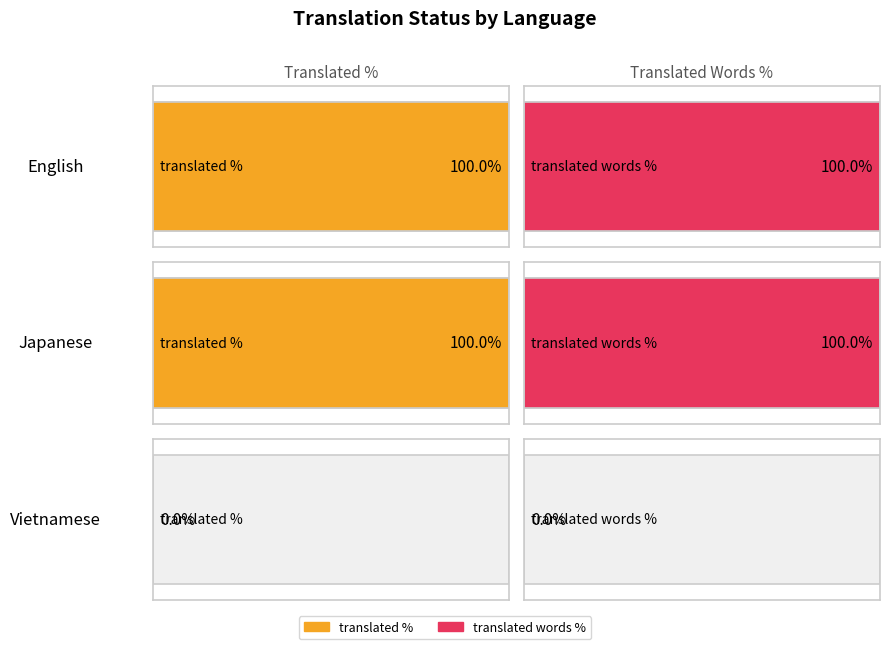

Which series has the largest total across all categories?

translated_percent